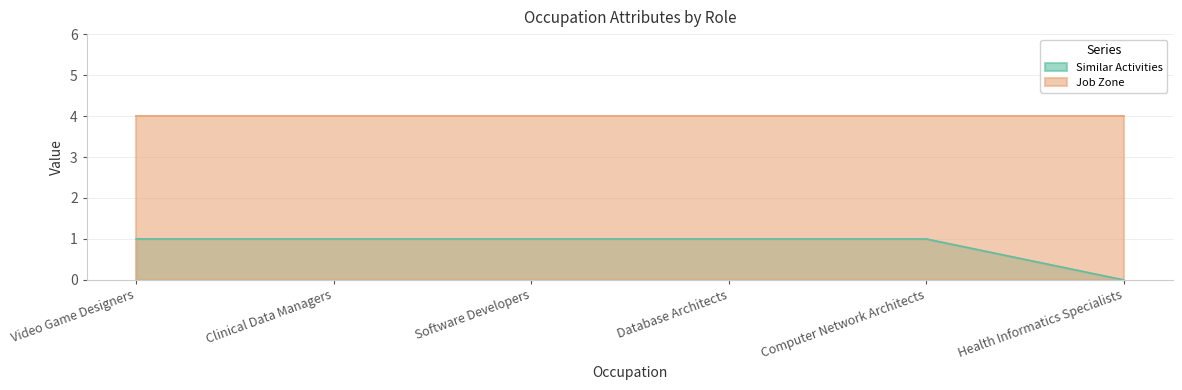

Reading left to right, extract all data points from this chart.

Video Game Designers=1	Clinical Data Managers=1	Software Developers=1	Database Architects=1	Computer Network Architects=1	Health Informatics Specialists=0